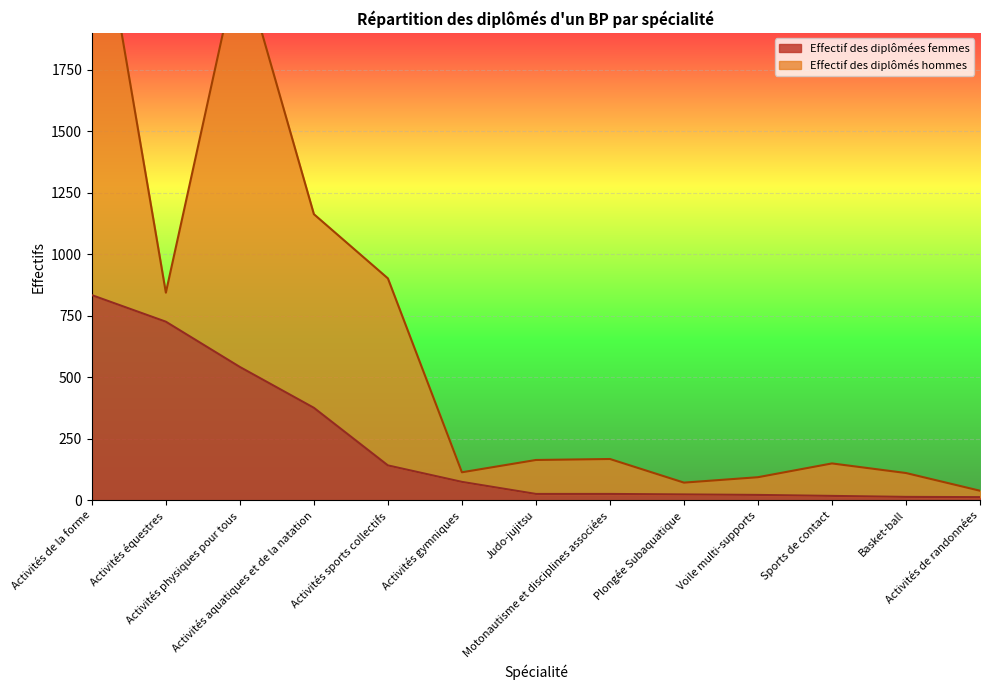

Which has a higher value, Activités aquatiques et de la natation or Judo-jujitsu?

Activités aquatiques et de la natation